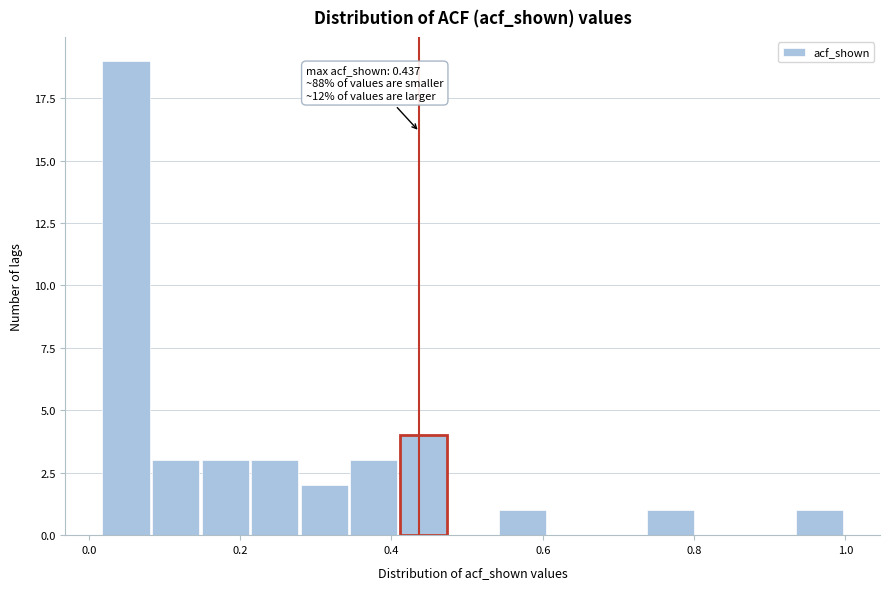

Around what value on the x-axis is the tallest bar? Give the approximate position of its centre, as read against the axis.

0.04